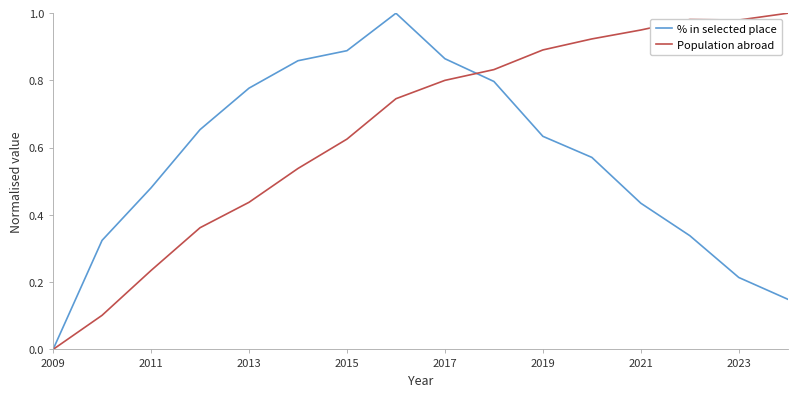

How many lines are shown in the chart?

2